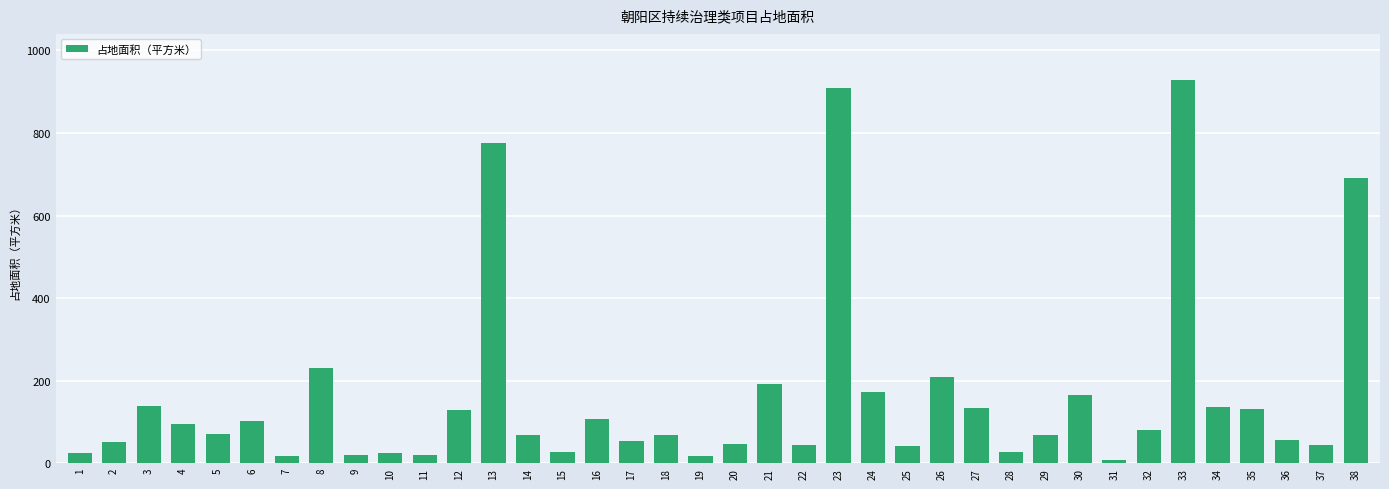

What is the ratio of the value at 30 to the value at 14?

2.4